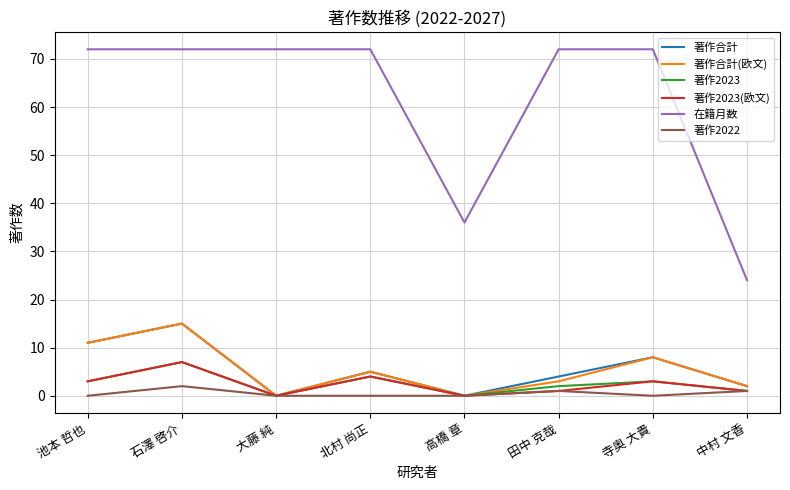

Which series changed the most between 田中 克哉 and 寺奥 大貴?

著作合計(欧文)